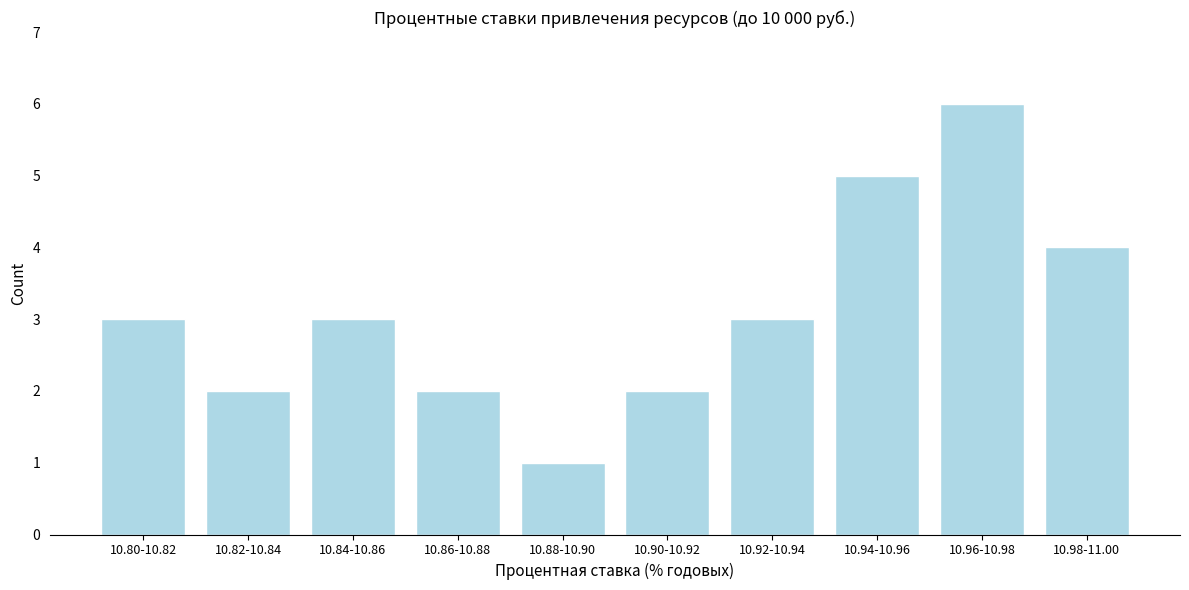

Reading right to left, what are all the values shown in this chart?

4	6	5	3	2	1	2	3	2	3